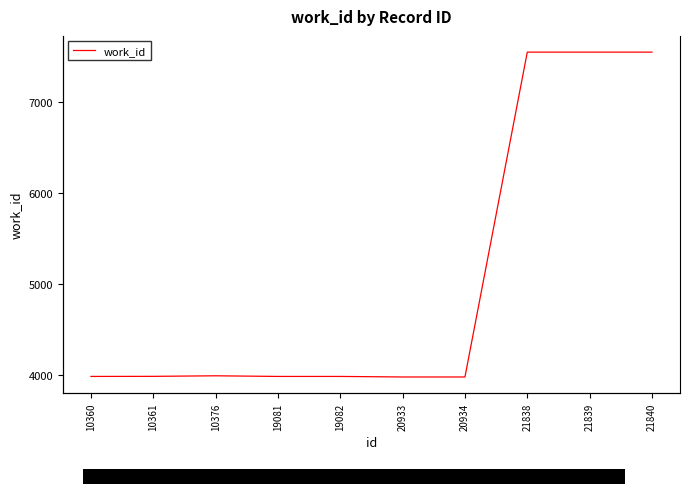

What is the change in value from 10360 to 21839?

+3559